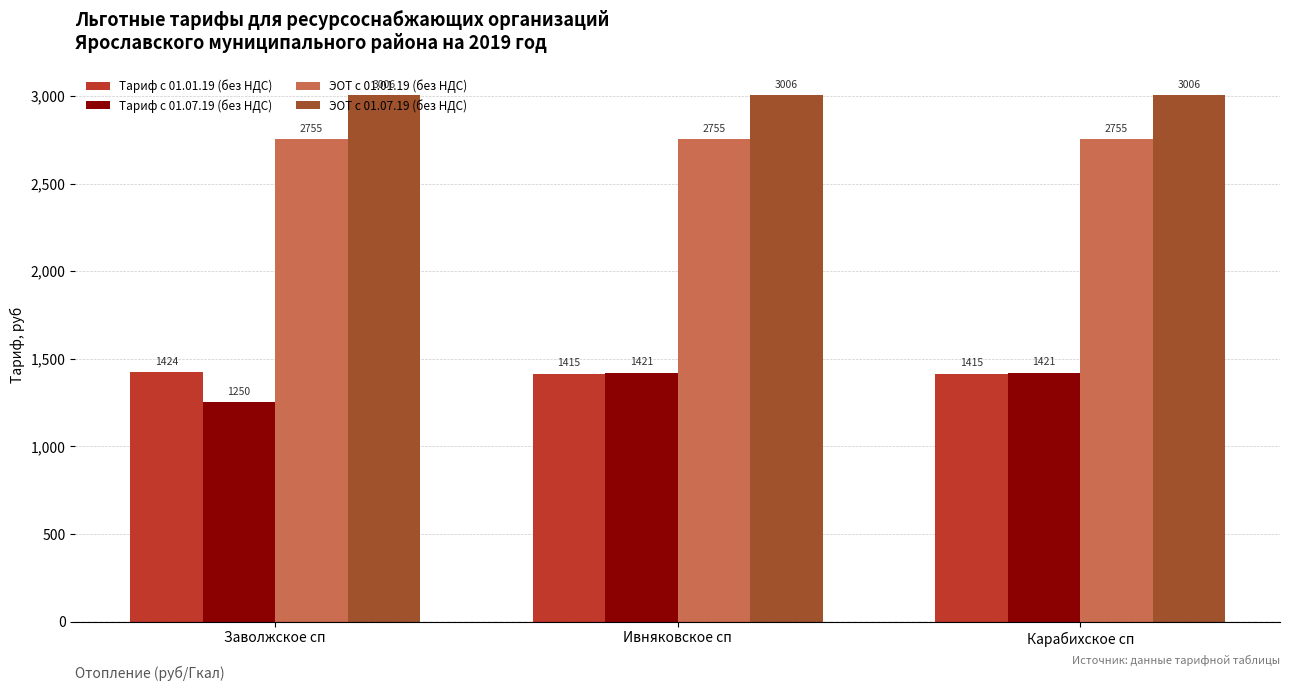

What is the total value across all series at Ивняковское сп?

8597.6